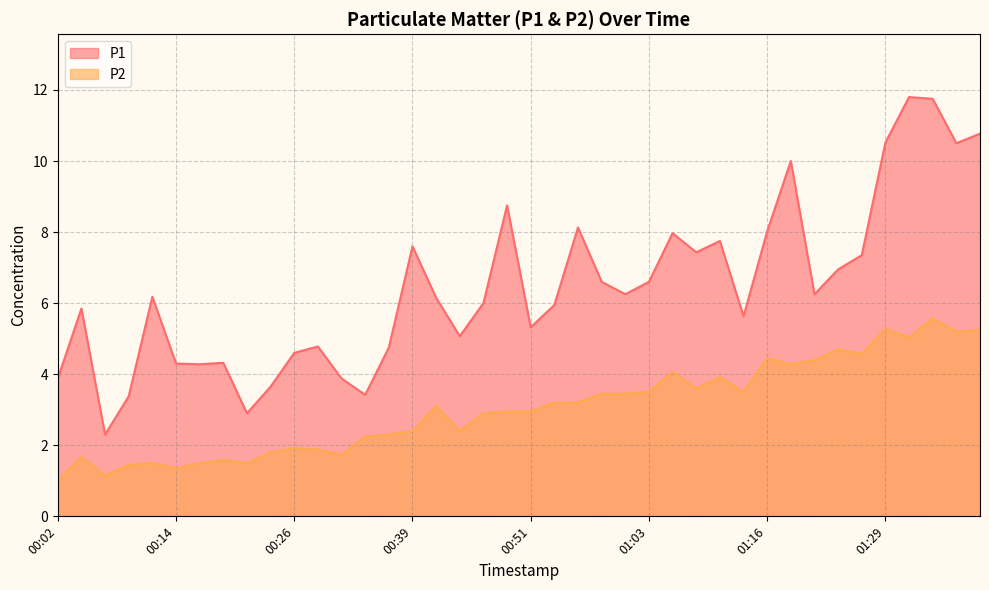

Reading left to right, what are all the values shown in this chart?

P1: 00:02=3.9	00:04=5.8	00:06=2.3	00:09=3.4	00:11=6.2	00:14=4.3	00:16=4.3	00:19=4.3	00:21=2.9	00:24=3.6	00:26=4.6	00:29=4.8	00:31=3.9	00:34=3.4	00:36=4.8	00:39=7.6	00:41=6.2	00:43=5.1	00:46=6.0	00:48=8.8	00:51=5.3	00:53=6.0	00:56=8.1	00:58=6.6	01:01=6.2	01:03=6.6	01:06=8.0	01:08=7.4	01:11=7.8	01:14=5.6	01:16=8.0	01:19=10.0	01:21=6.2	01:24=7.0	01:26=7.3	01:29=10.5	01:31=11.8	01:34=11.8	01:36=10.5	01:39=10.8
P2: 00:02=1.0	00:04=1.7	00:06=1.1	00:09=1.4	00:11=1.5	00:14=1.4	00:16=1.5	00:19=1.6	00:21=1.5	00:24=1.8	00:26=1.9	00:29=1.9	00:31=1.7	00:34=2.2	00:36=2.3	00:39=2.4	00:41=3.1	00:43=2.4	00:46=2.9	00:48=3.0	00:51=3.0	00:53=3.2	00:56=3.2	00:58=3.5	01:01=3.5	01:03=3.5	01:06=4.1	01:08=3.6	01:11=3.9	01:14=3.5	01:16=4.5	01:19=4.3	01:21=4.4	01:24=4.7	01:26=4.6	01:29=5.3	01:31=5.0	01:34=5.6	01:36=5.2	01:39=5.2